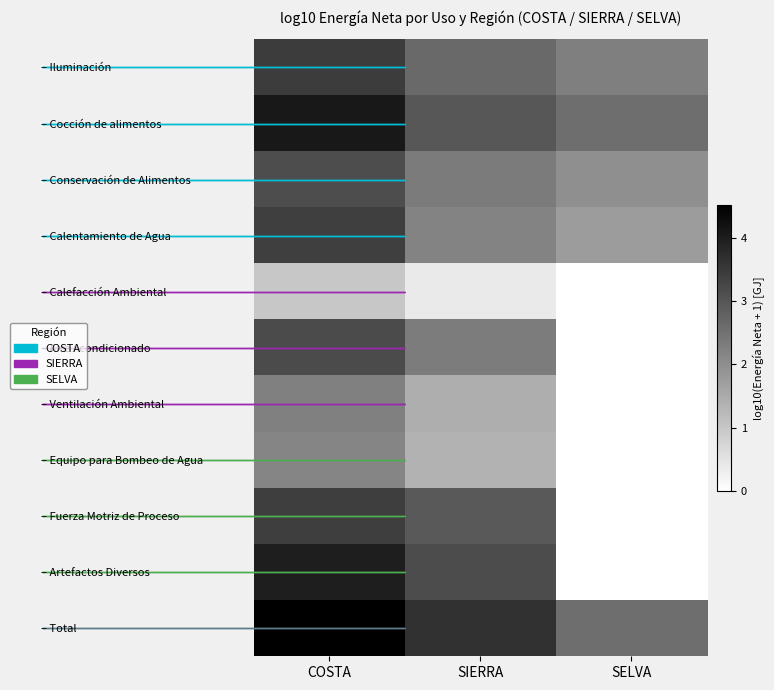

What is the maximum value shown in the chart?

4.5